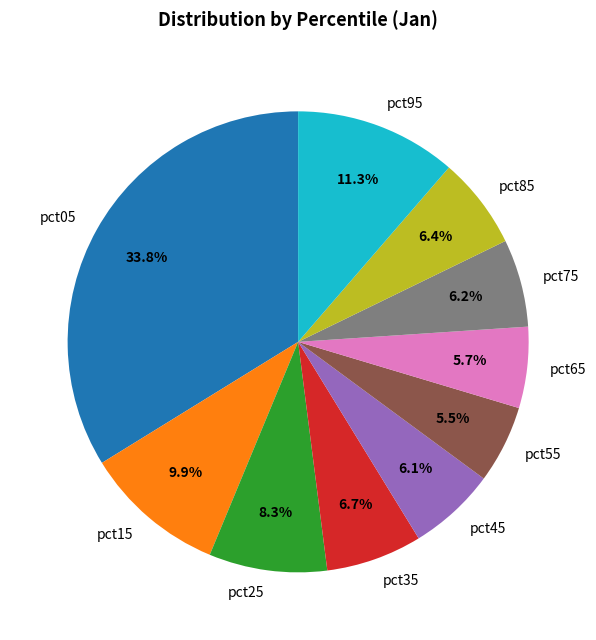

Which has a higher value, pct35 or pct05?

pct05